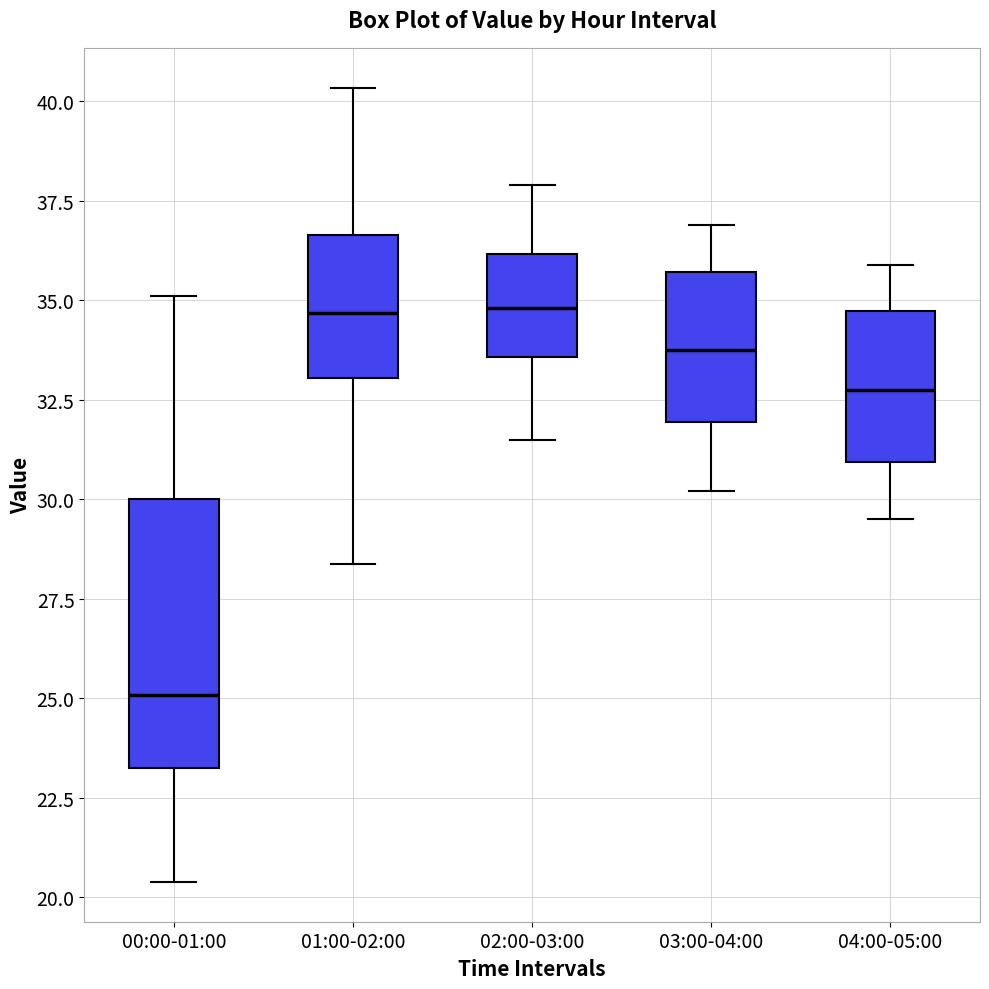

Which box's median line is the lowest?

00:00-01:00